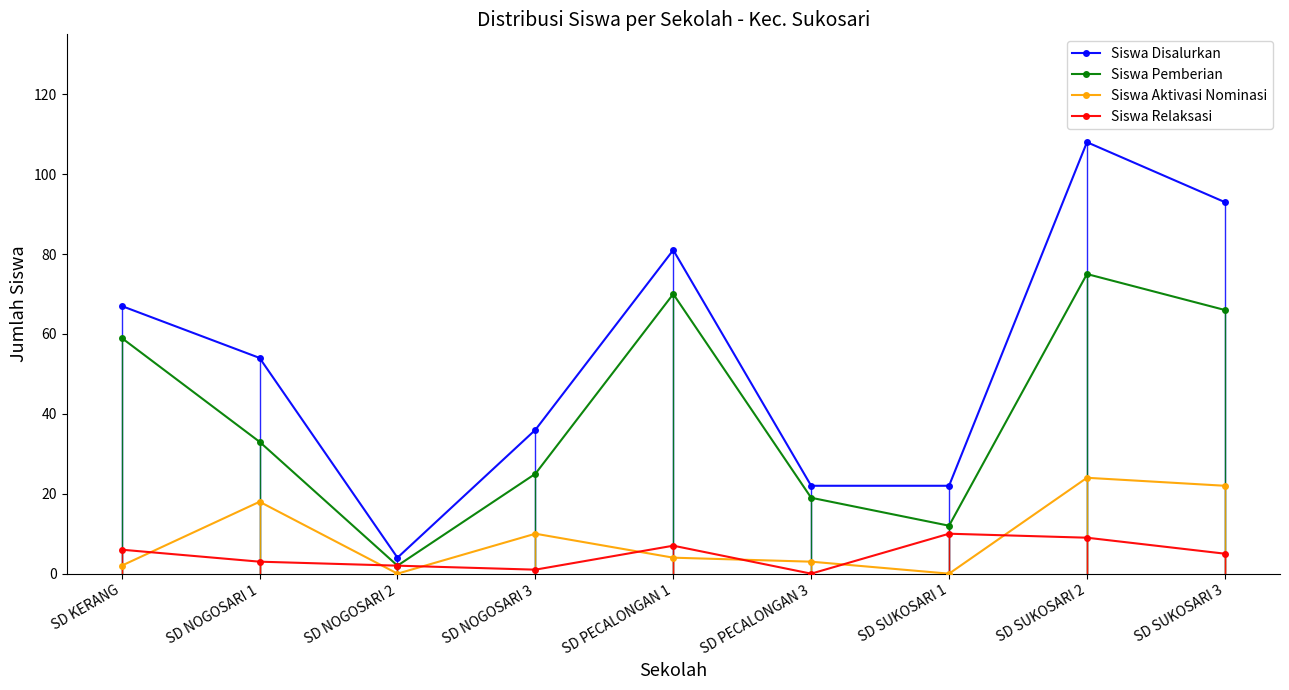

True or false: Siswa Pemberian and Siswa Disalurkan cross at least once.

False